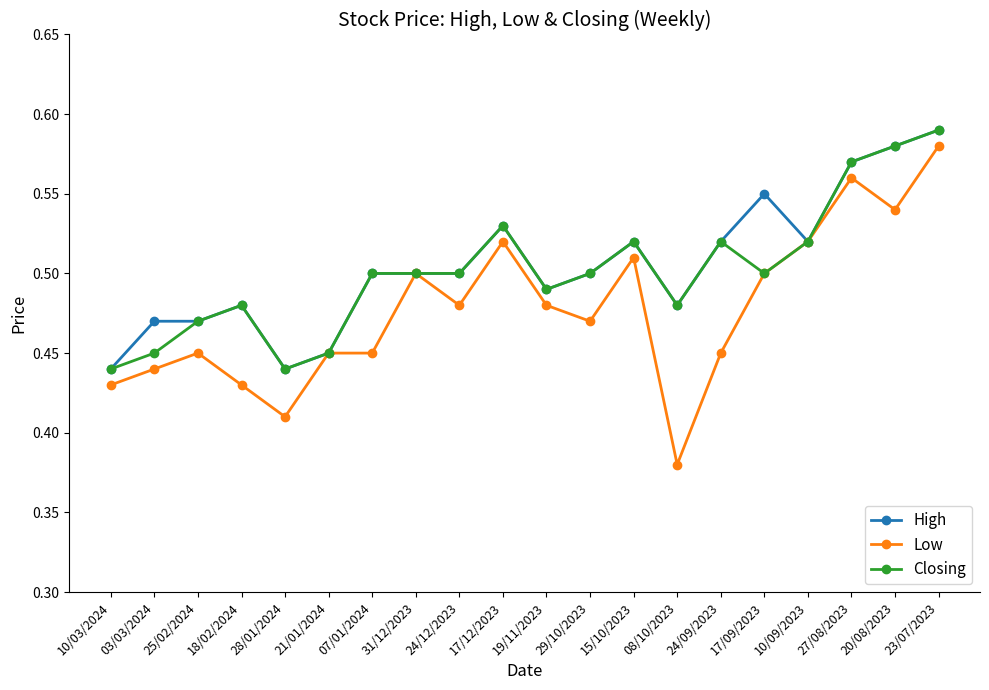

True or false: Low has more than 2 points higher than both neighbors.

True